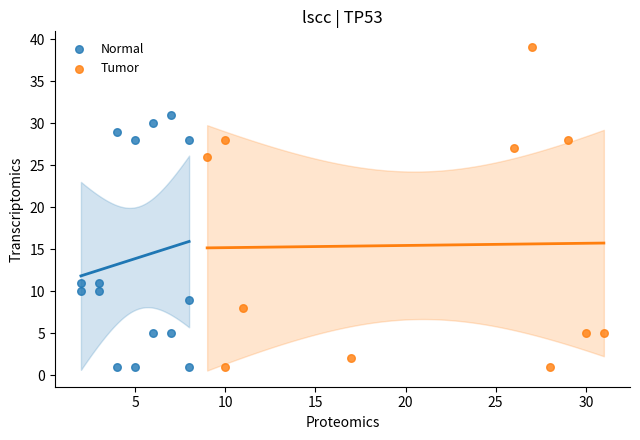

Which series contains the highest Y value?

Tumor